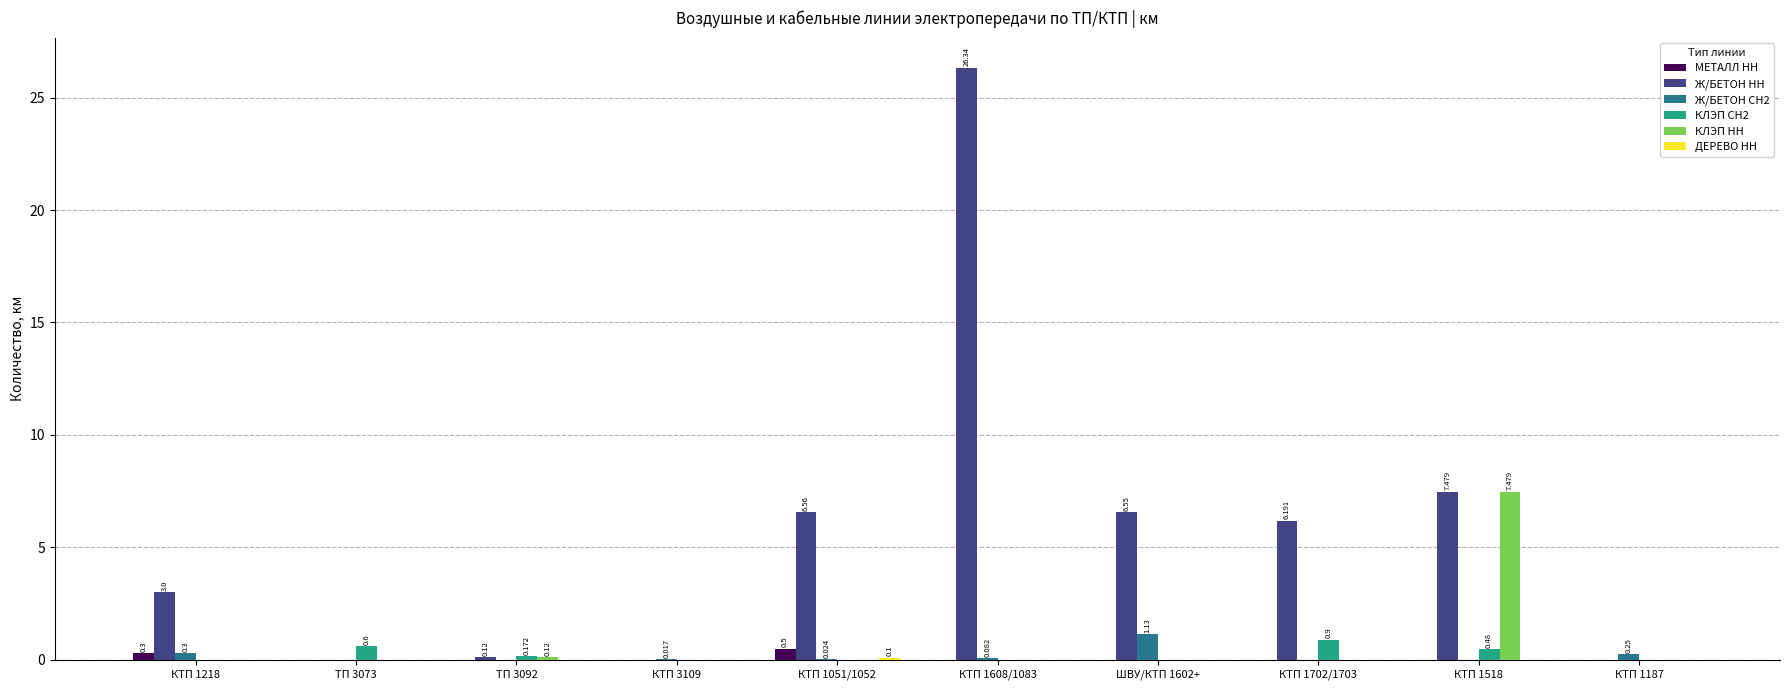

How many groups of bars are there?

10